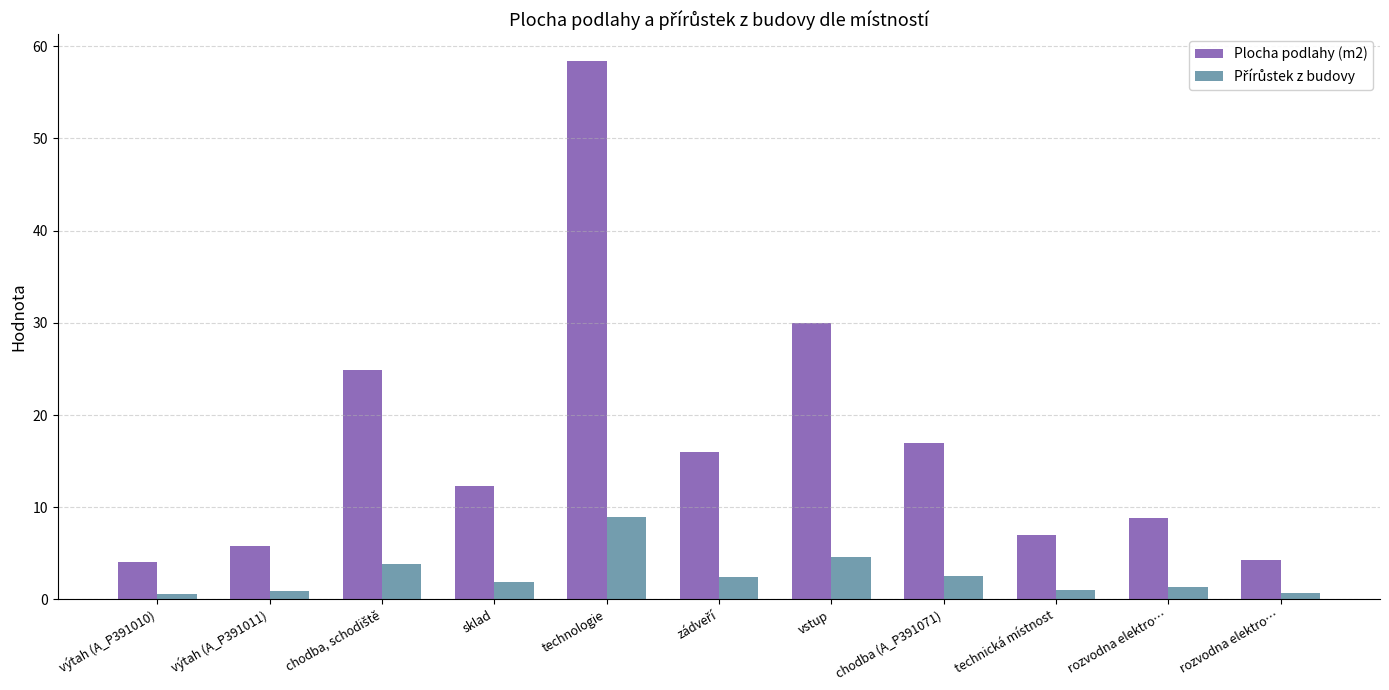

Reading left to right, transcribe all the data shown in this chart.

Plocha podlahy (m2): výtah (A_P391010)=4.1	výtah (A_P391011)=5.8	chodba, schodiště=24.9	sklad=12.3	technologie=58.4	zádveří=16.0	vstup=30.0	chodba (A_P391071)=17.0	technická místnost=7.0	rozvodna elektro…=8.8	rozvodna elektro…=4.3
Přírůstek z budovy: výtah (A_P391010)=0.6	výtah (A_P391011)=0.9	chodba, schodiště=3.8	sklad=1.9	technologie=8.9	zádveří=2.4	vstup=4.6	chodba (A_P391071)=2.6	technická místnost=1.1	rozvodna elektro…=1.3	rozvodna elektro…=0.7